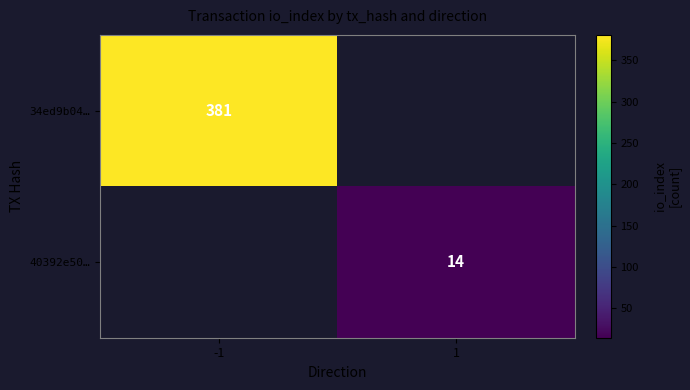

At which category does the chart reach its peak across all series?

-1